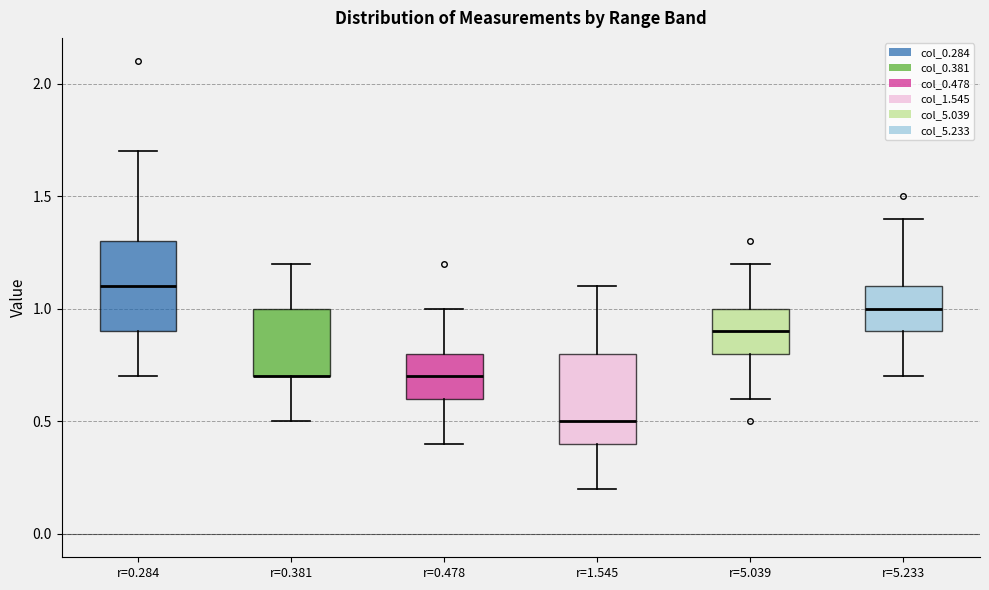

Reading left to right, read every box against the y-axis: the position of its median line, the range the box covers, and the ends of its whiskers. The values are not printed on the chart, so give them approximately, as read against the axis.

r=0.284: median 1.1, box 0.9 to 1.3, whiskers 0.7 to 1.7
r=0.381: median 0.7 (drawn on the box's lower edge), box 0.7 to 1.0, whiskers 0.5 to 1.2
r=0.478: median 0.7, box 0.6 to 0.8, whiskers 0.4 to 1.0
r=1.545: median 0.5, box 0.4 to 0.8, whiskers 0.2 to 1.1
r=5.039: median 0.9, box 0.8 to 1.0, whiskers 0.6 to 1.2
r=5.233: median 1.0, box 0.9 to 1.1, whiskers 0.7 to 1.4